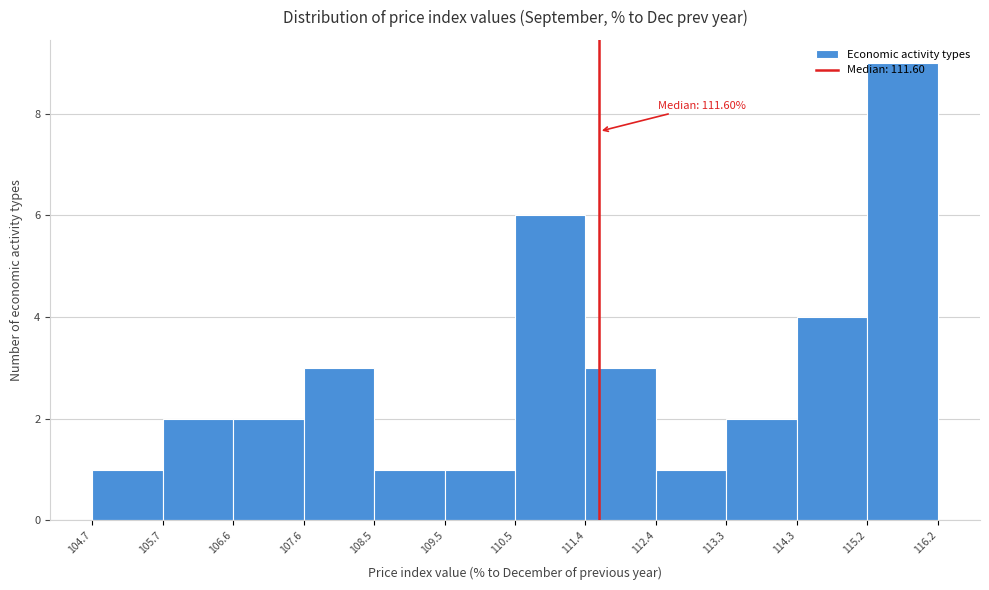

Over which range of the x-axis is the bar tallest?

115.2 to 116.2